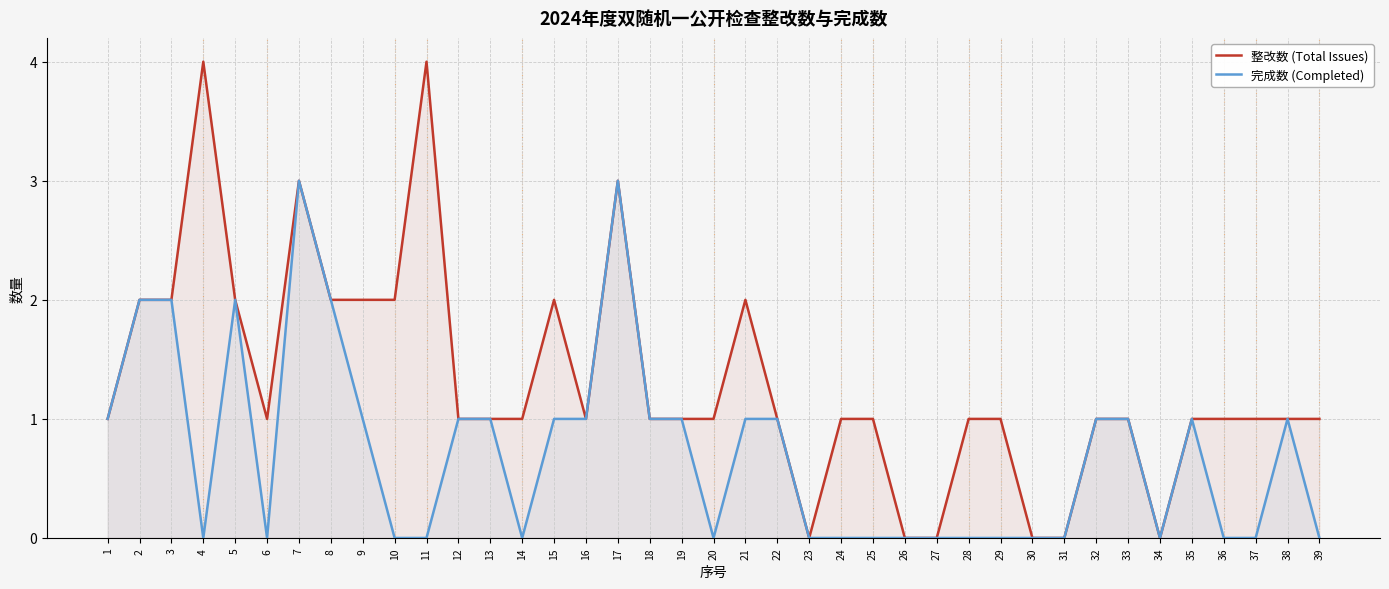

True or false: 完成数 (Completed) and 整改数 (Total Issues) cross at least once.

False